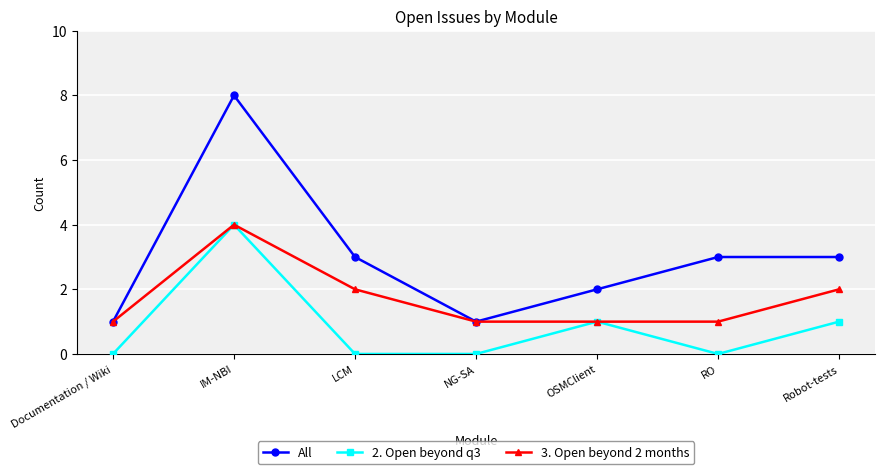

What is the difference between the second highest and second lowest values in the All series?

2